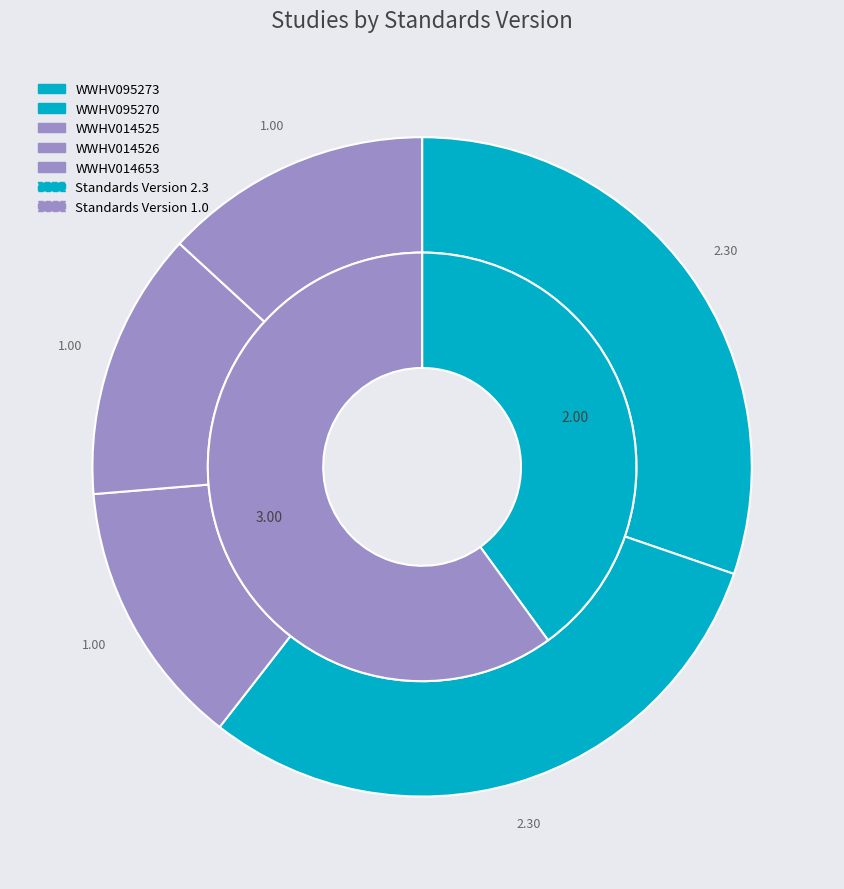

To the nearest percent, what percentage of the pie is WWHV014653?

13%